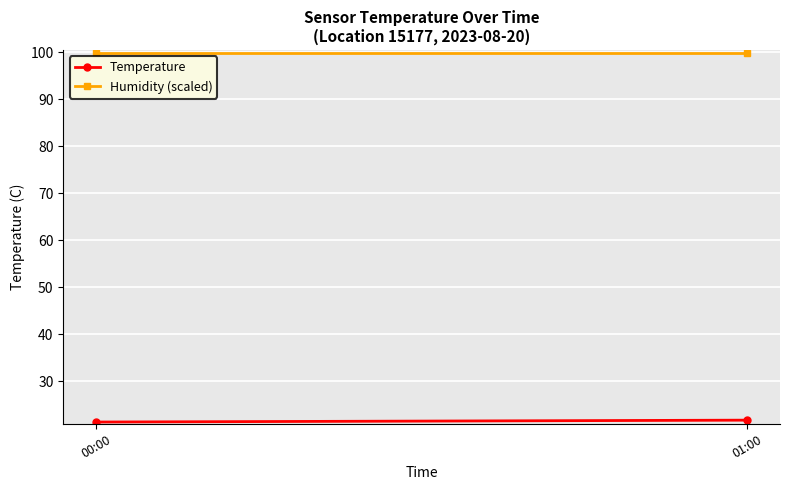

What position from the left is 01:00?

2